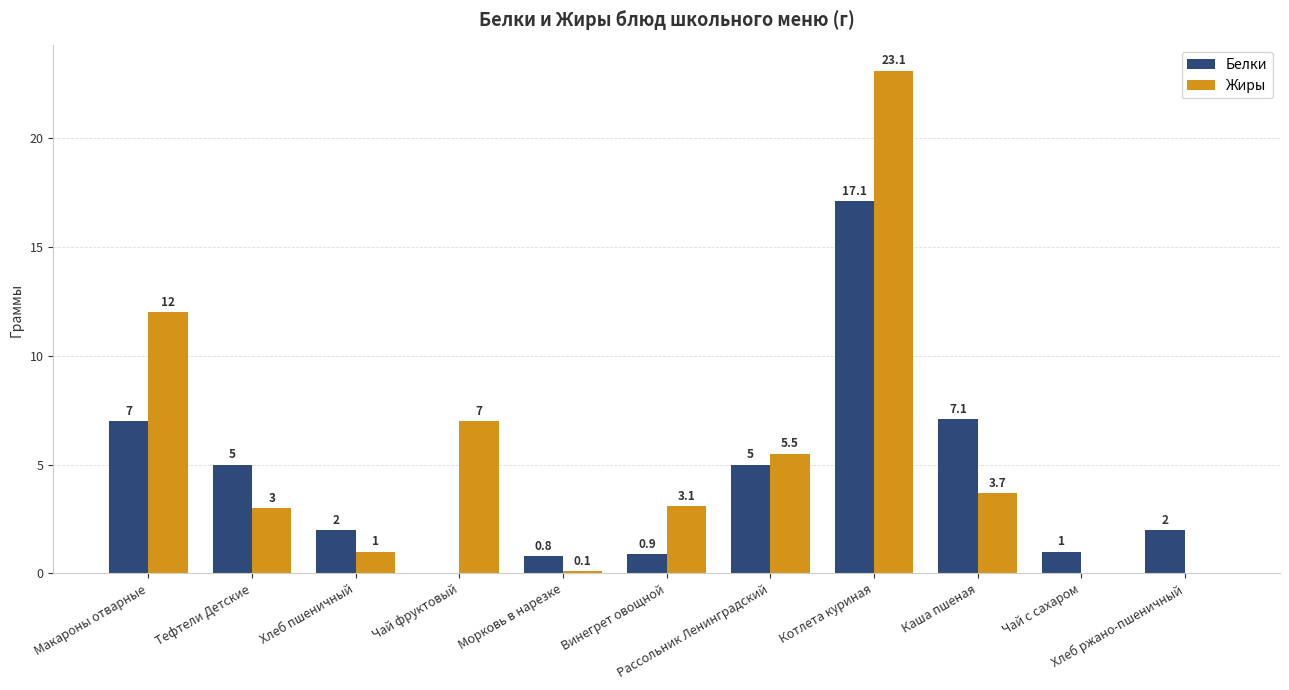

Which series has the largest total across all categories?

Жиры